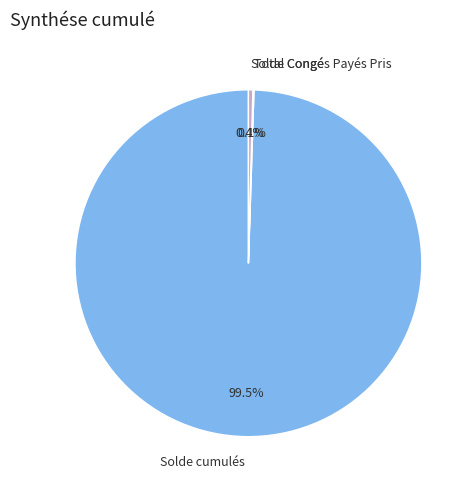

Is there a majority slice in this chart?

Yes